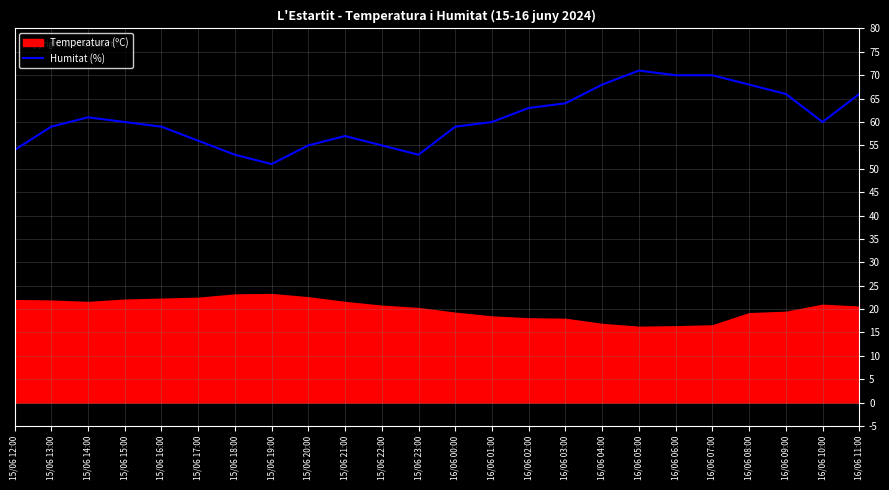

The value at 15/06 22:00 is 55. True or false?

True